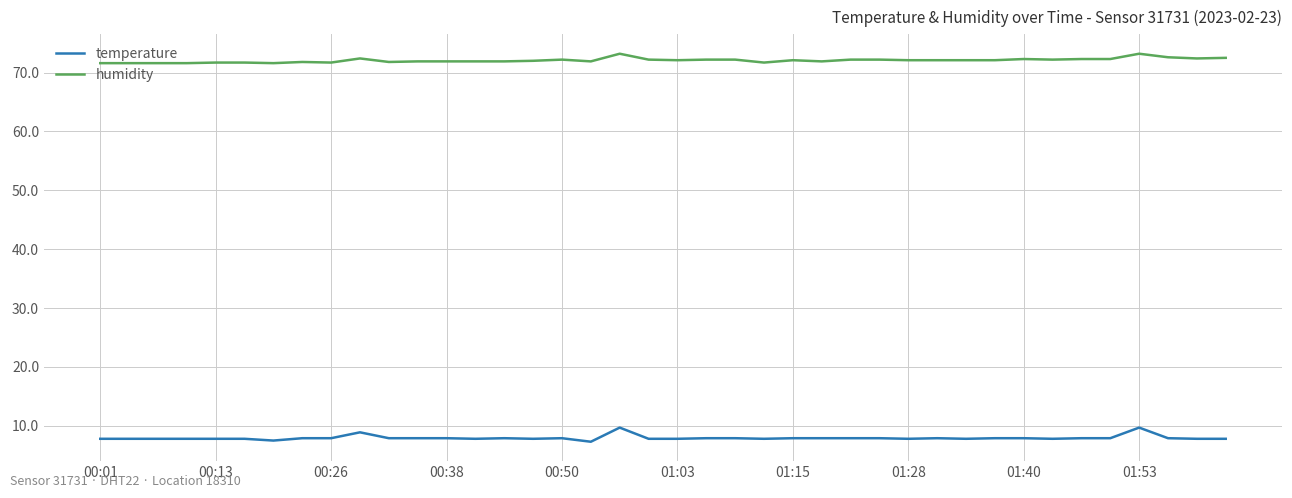

Which series has the widest spread of values?

temperature